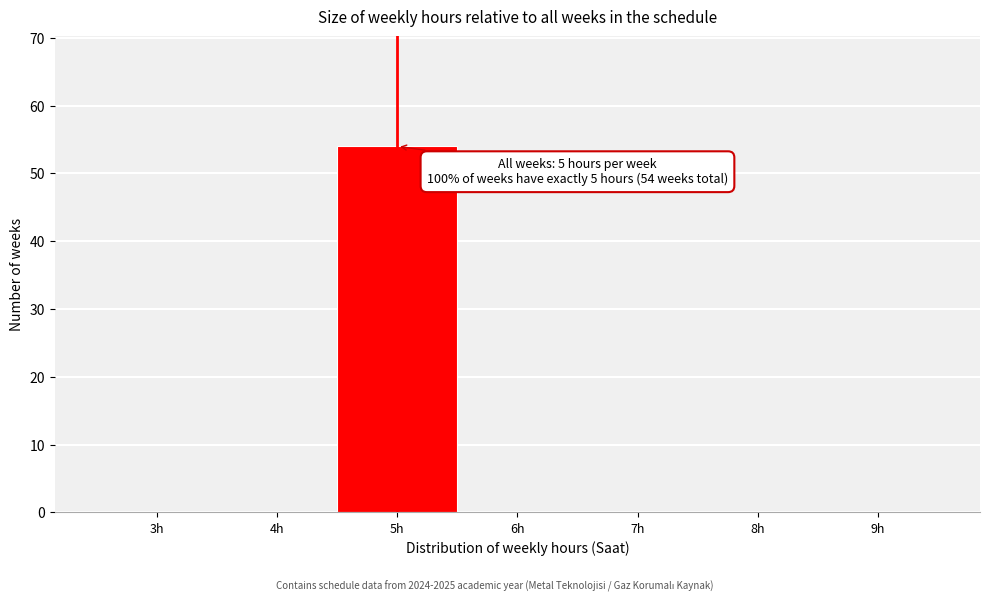

Reading right to left, list all the values displayed in this chart.

9h=0	8h=0	7h=0	6h=0	5h=54	4h=0	3h=0